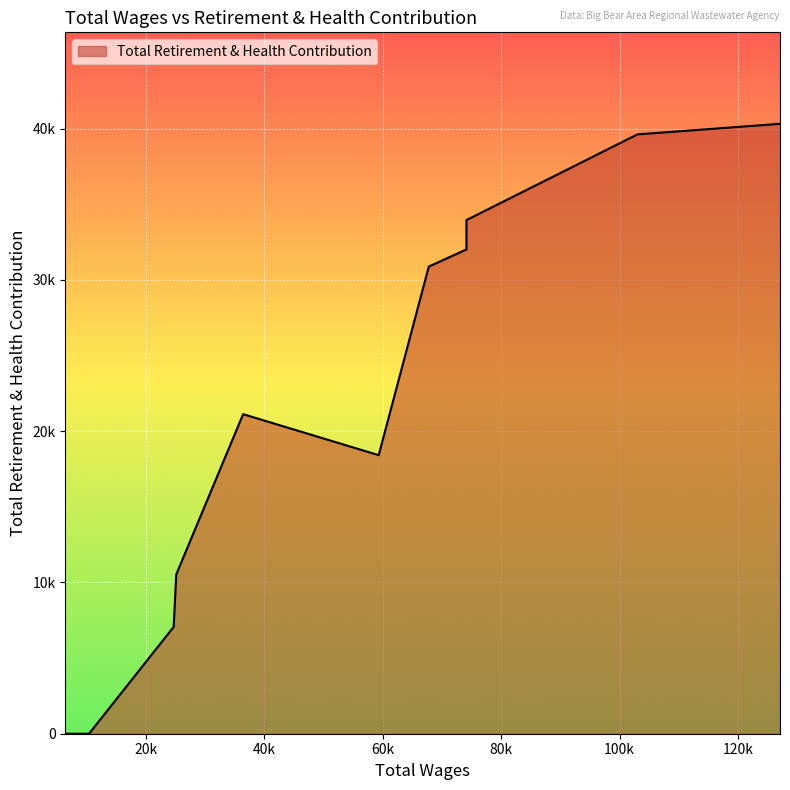

Is this an area chart (filled region under the line)?

Yes